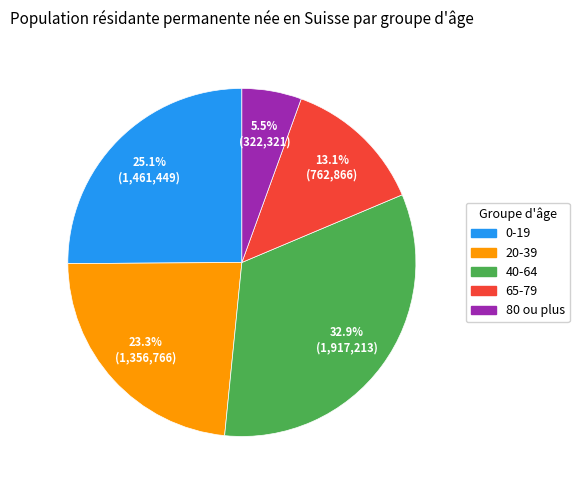

To the nearest percent, what is the average slice percentage?

20%